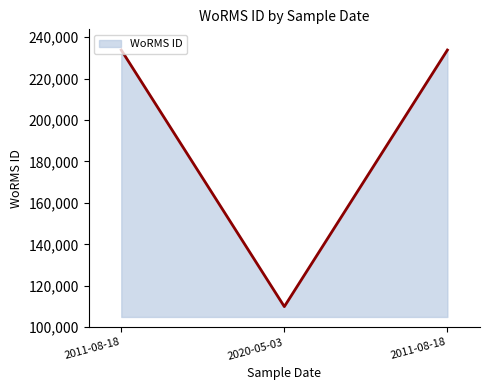

What is the label of the 2nd point from the right?

2020-05-03